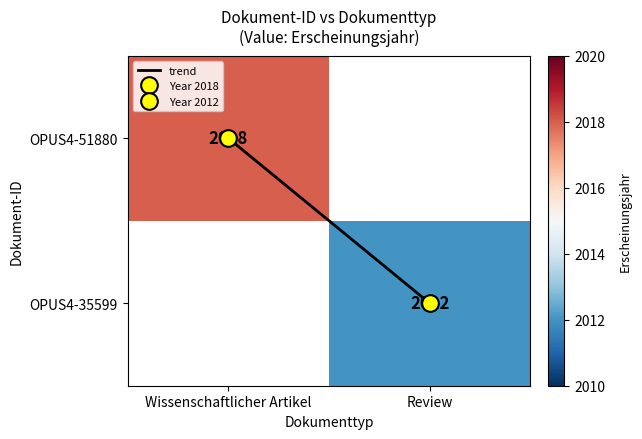

Which series changed the most between Wissenschaftlicher Artikel and Review?

trend